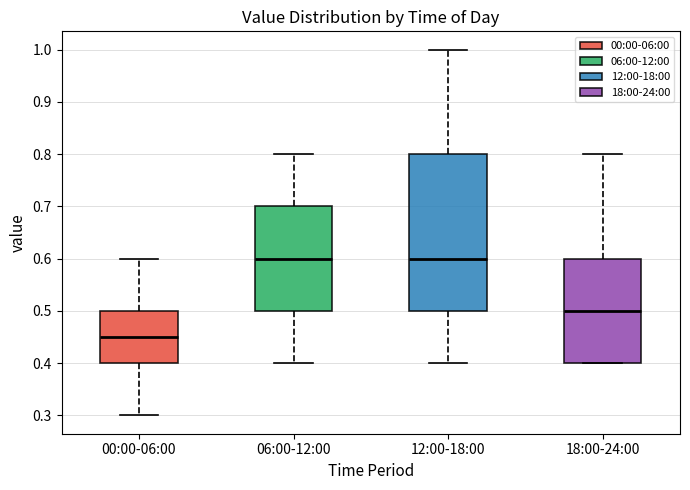

Comparing the boxes themselves (not the whiskers), which one is the tallest?

12:00-18:00